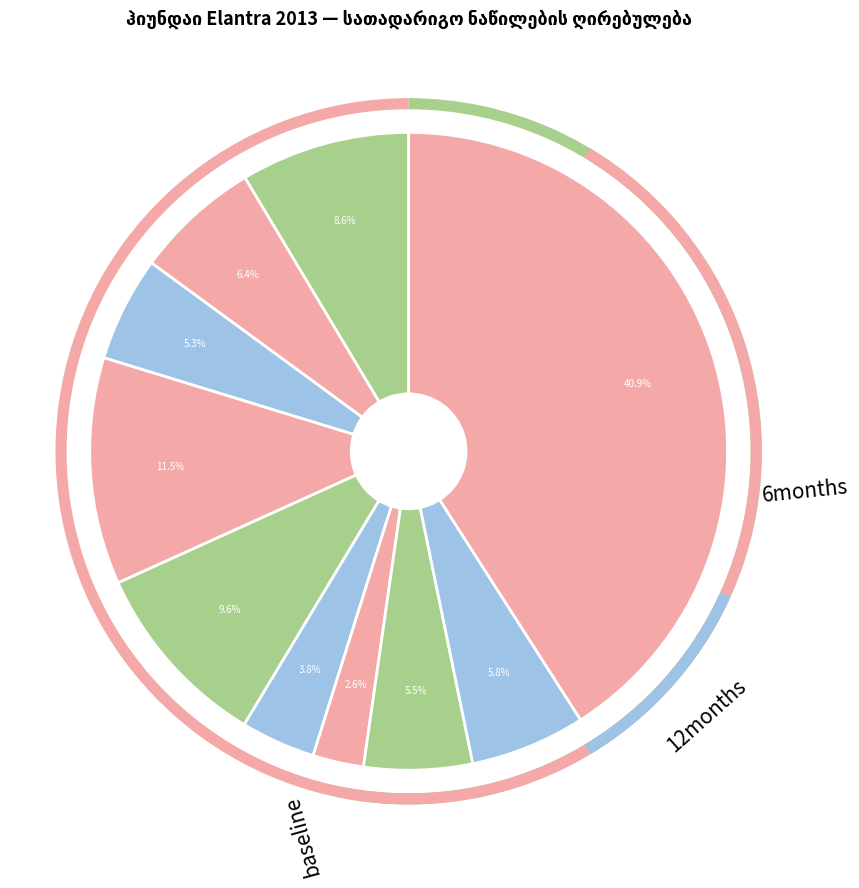

How many segments does this pie chart have?

10